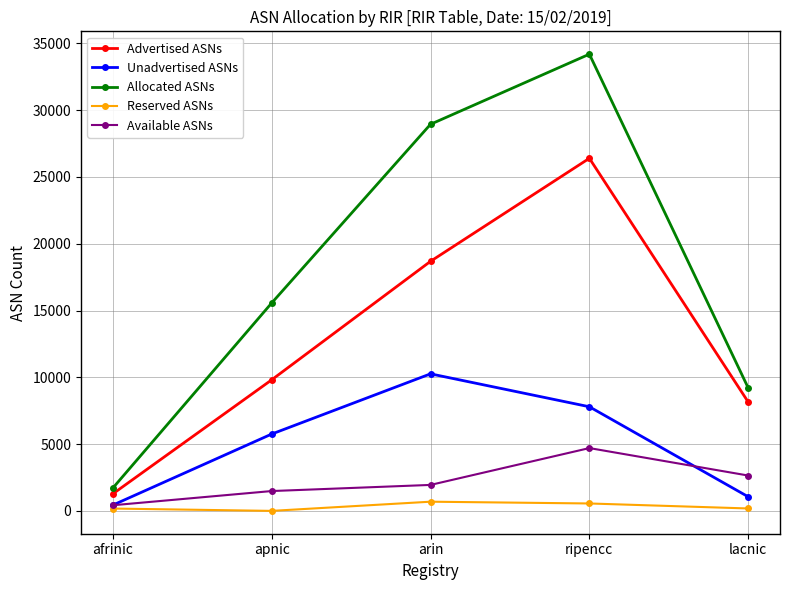

At which category is the sum across all series the highest?

ripencc